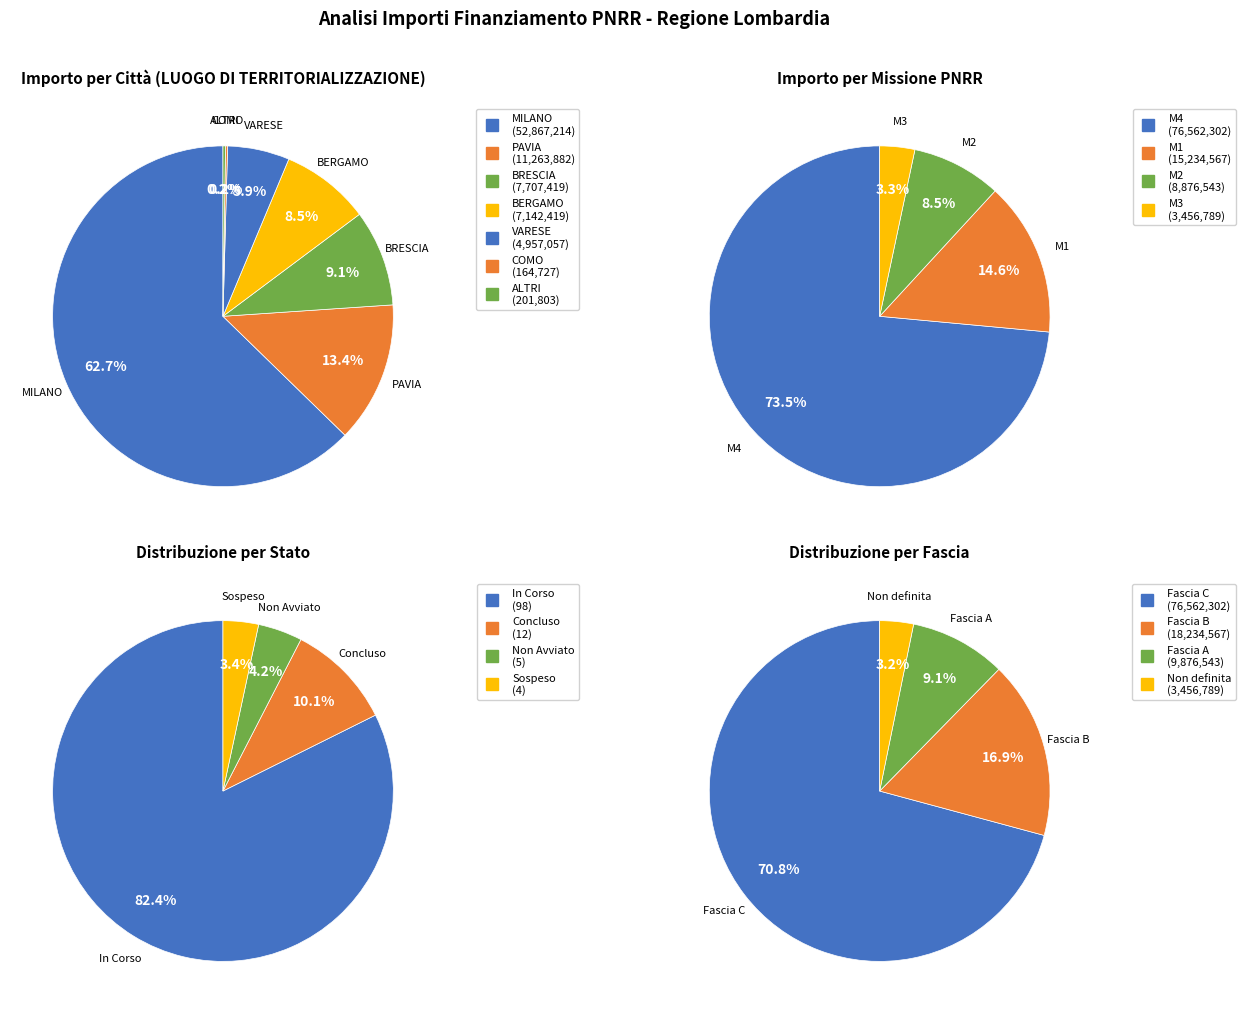

The Fascia C - COMO slice represents 1% of the pie. True or false?

False